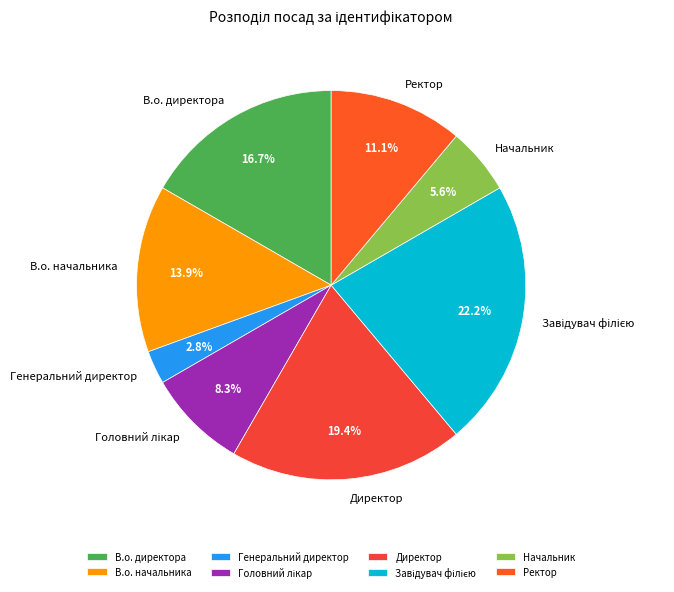

What is the ratio of the value at Генеральний директор to the value at Начальник?

0.5